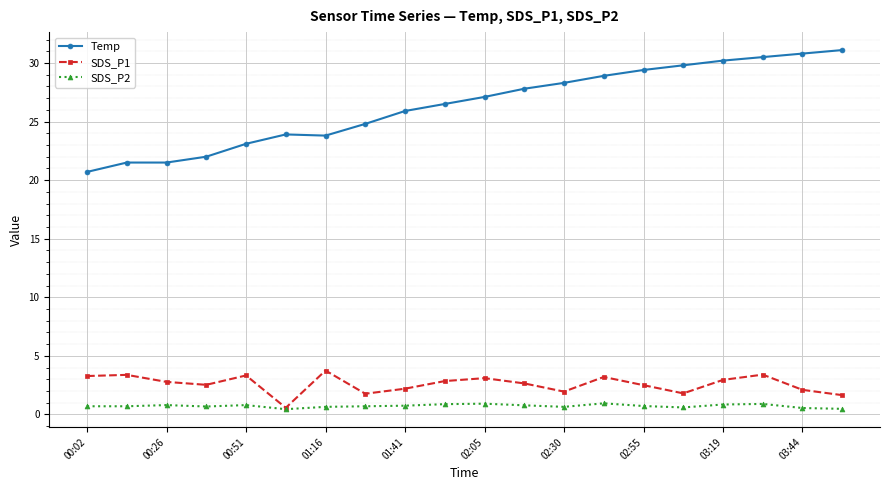

Count the number of data series in this chart.

3